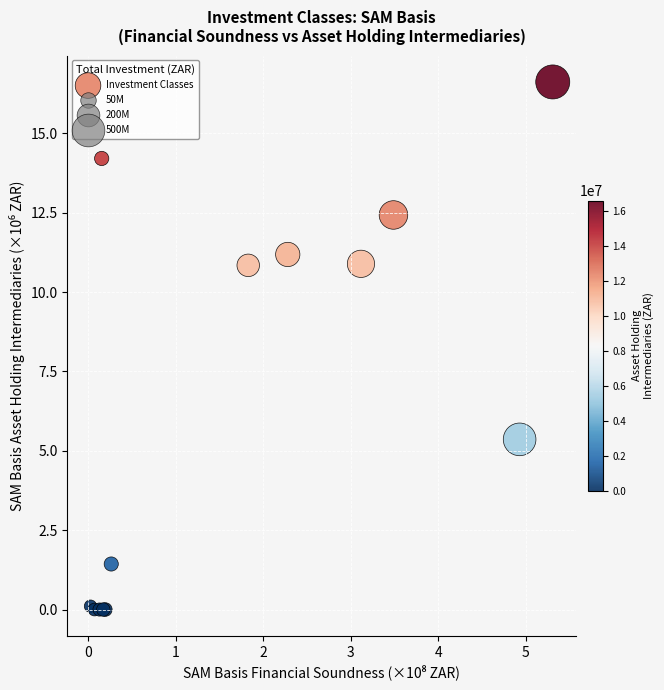

What Y value in the scatter plot is closest to 8?

5.4